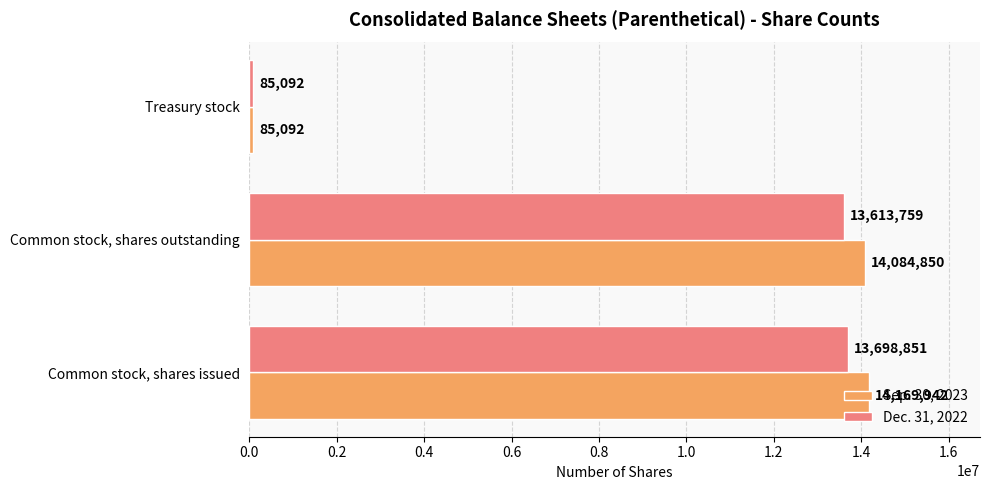

What is the difference between the Dec. 31, 2022 values at Common stock, shares outstanding and Common stock, shares issued?

85092